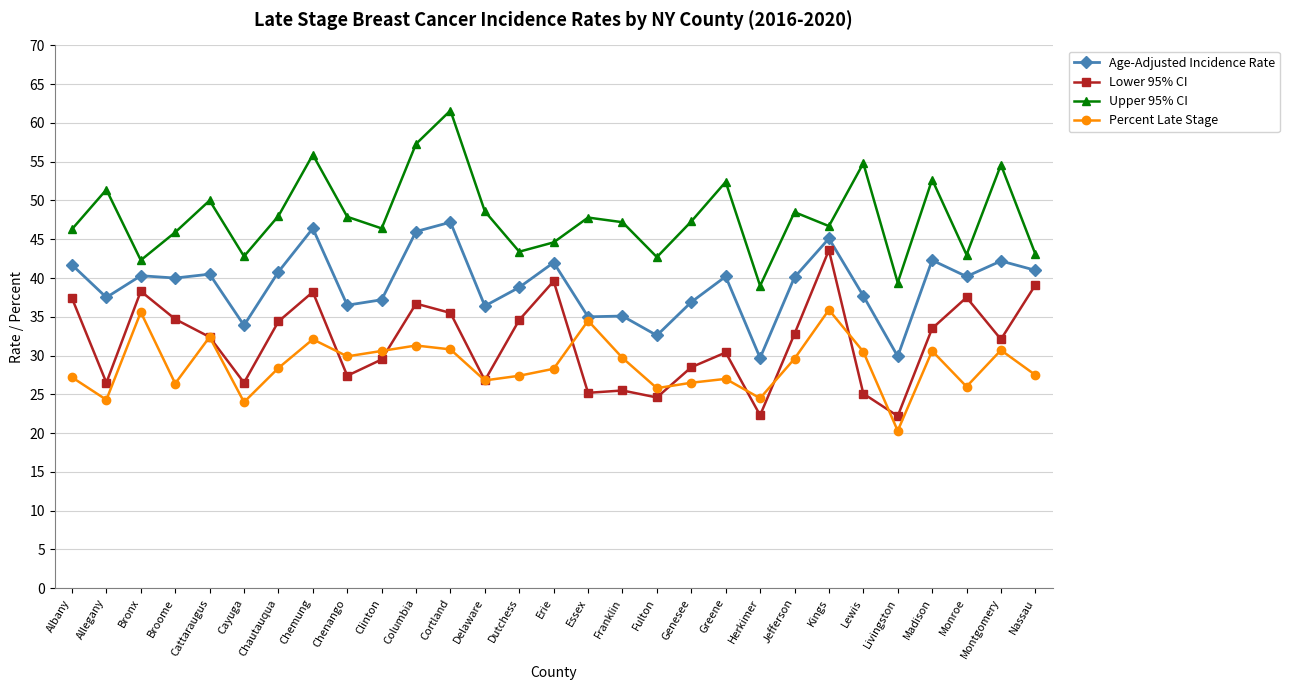

How many values in the Percent Late Stage series are below 28?

13